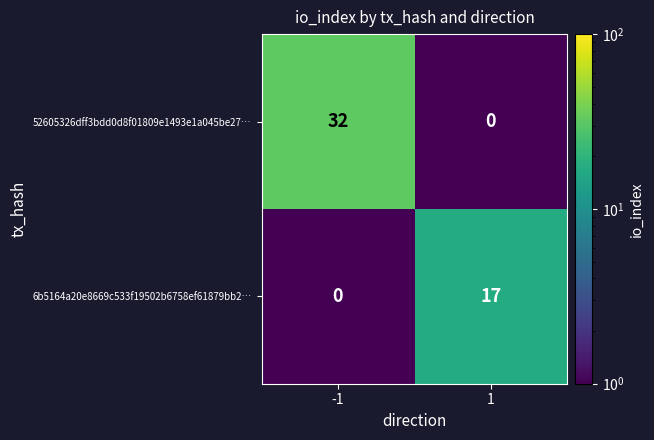

Rank the series by their maximum value, from lowest to highest.

6b5164a20e8669c533f19502b6758ef61879bb2…, 52605326dff3bdd0d8f01809e1493e1a045be27…